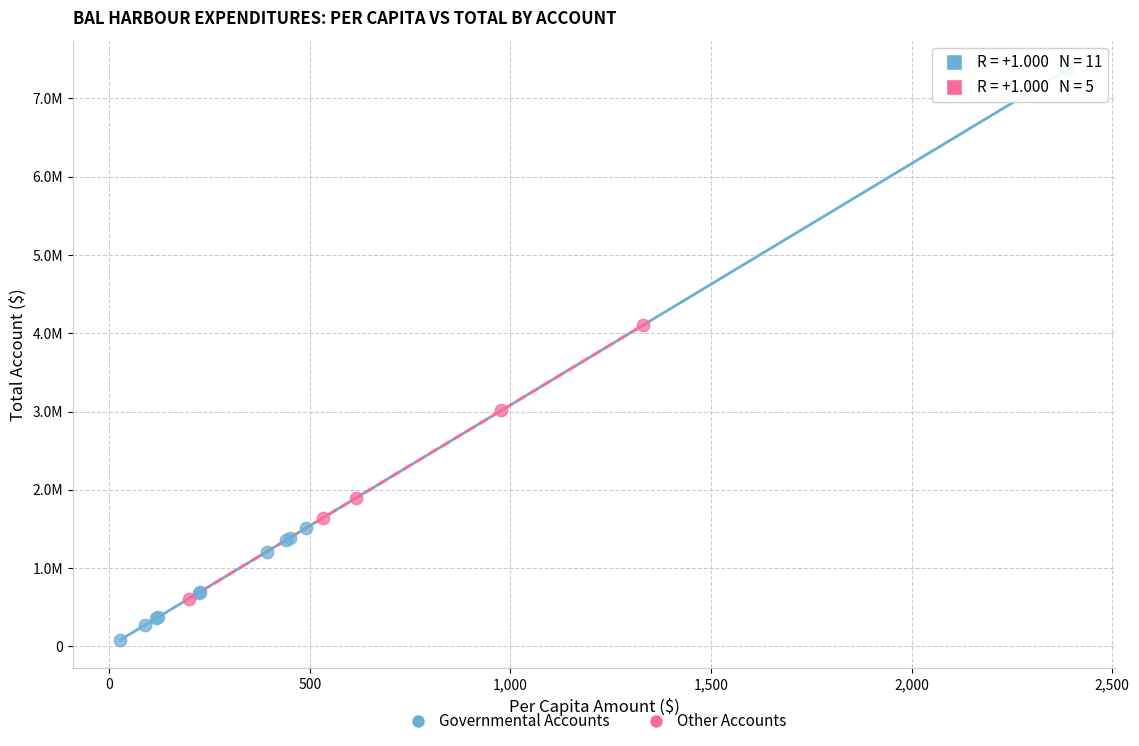

Which series reaches the minimum Y coordinate?

Governmental Accounts